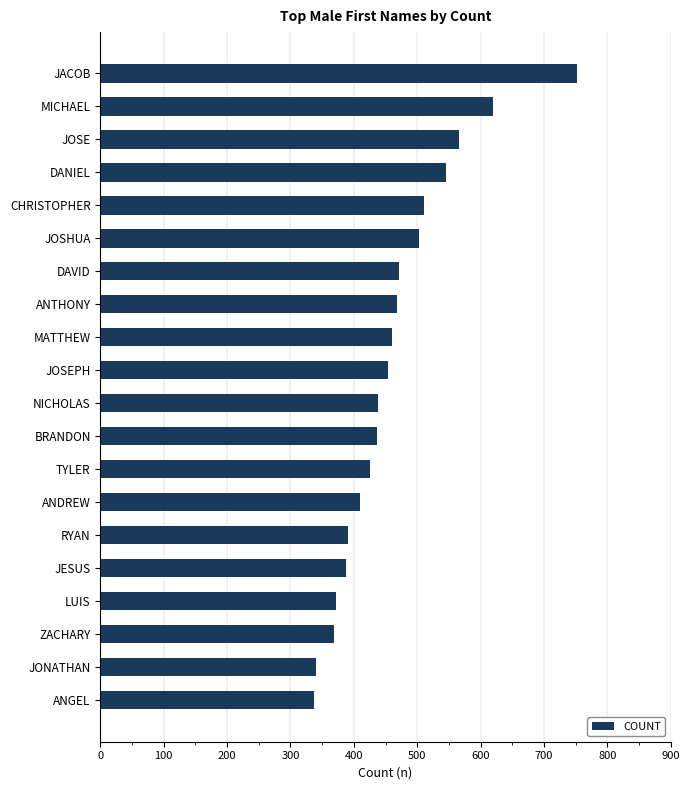

The chart shows a value of 657 at NICHOLAS. True or false?

False